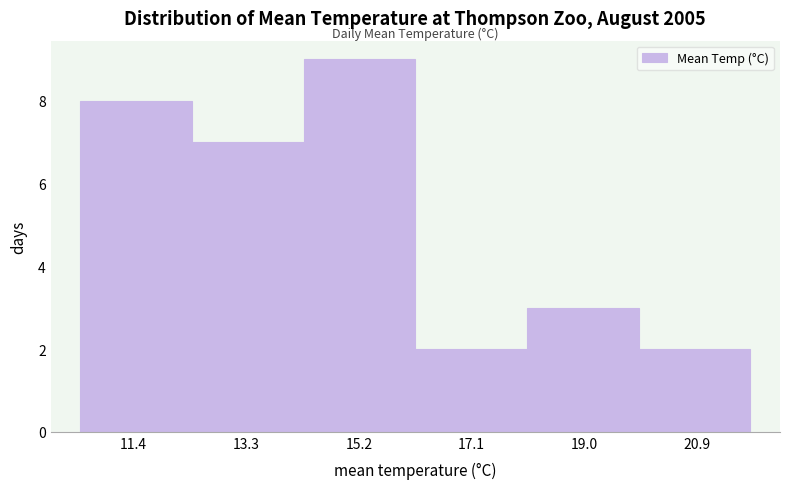

Over which range of the x-axis is the bar tallest?

14.2 to 16.2